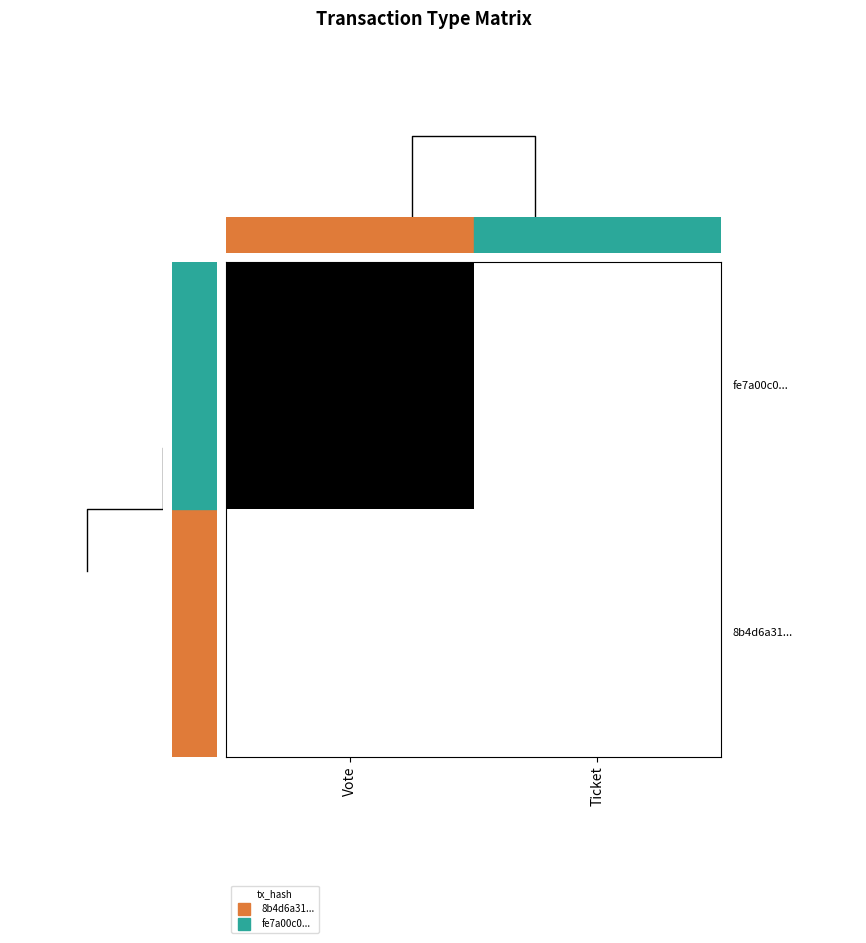

At which category is the sum across all series the highest?

Vote